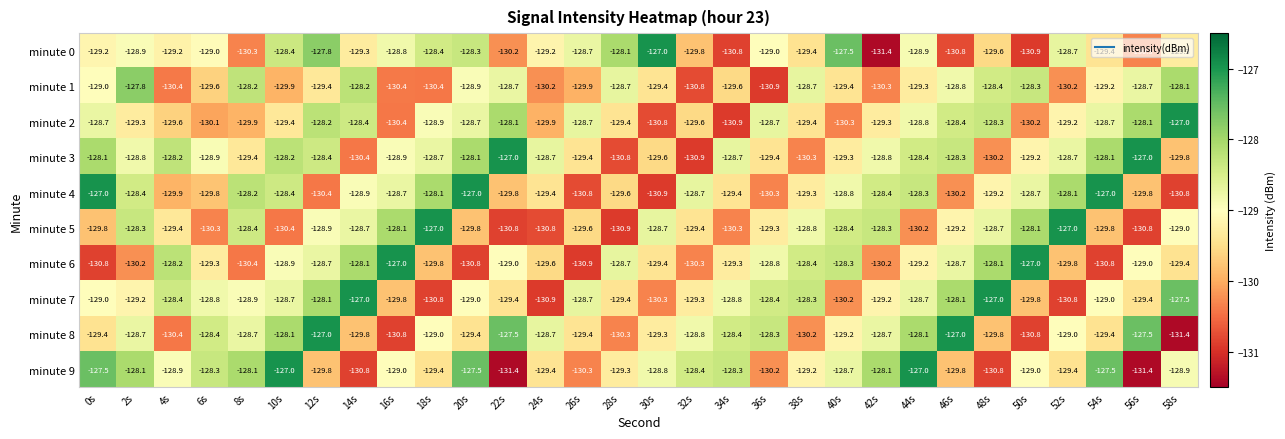

Is the value of minute 2 at 56s greater than the value of minute 5 at 12s?

Yes